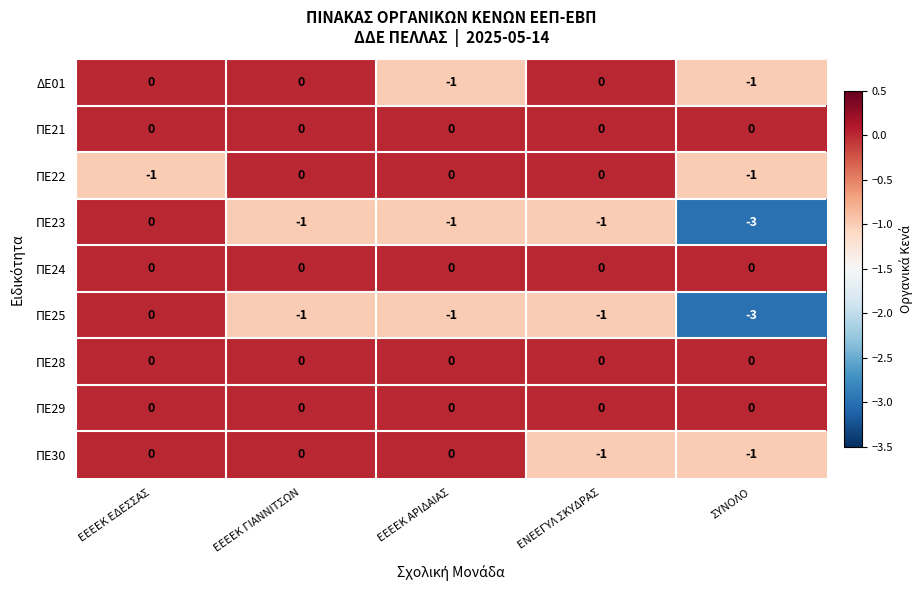

What is the minimum value for ΠΕ25?

-3